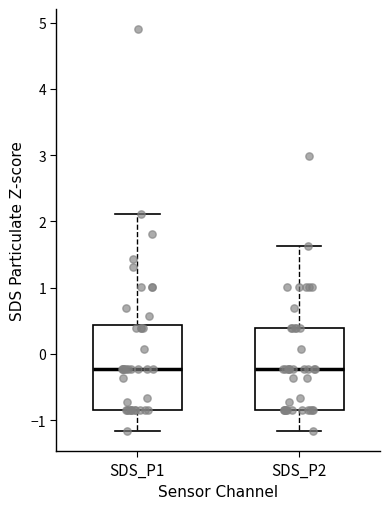

Reading left to right, read every box against the y-axis: the position of its median line, the range the box covers, and the ends of its whiskers. The values are not printed on the chart, so give them approximately, as read against the axis.

SDS_P1: median -0.2, box -0.9 to 0.4, whiskers -1.2 to 2.1
SDS_P2: median -0.2, box -0.9 to 0.4, whiskers -1.2 to 1.6